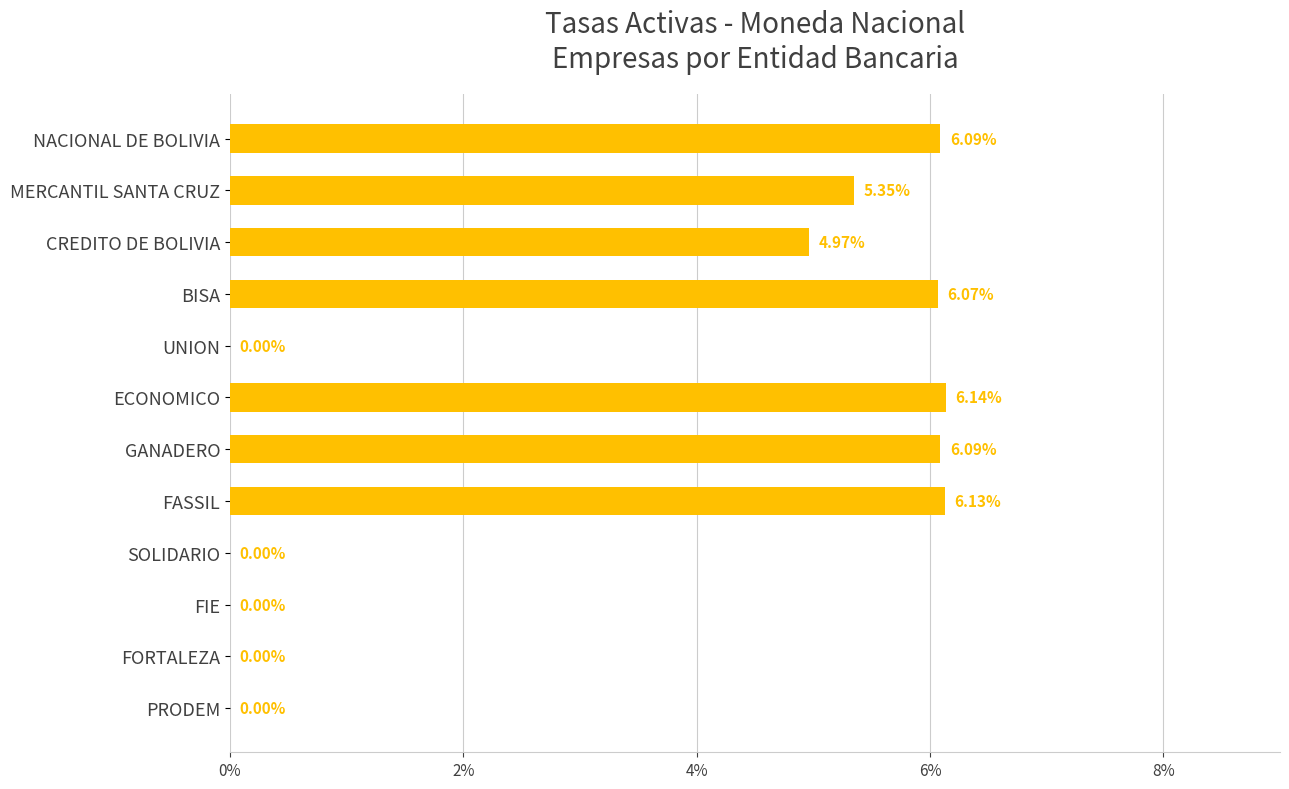

At which label is the value closest to 3?

CREDITO DE BOLIVIA